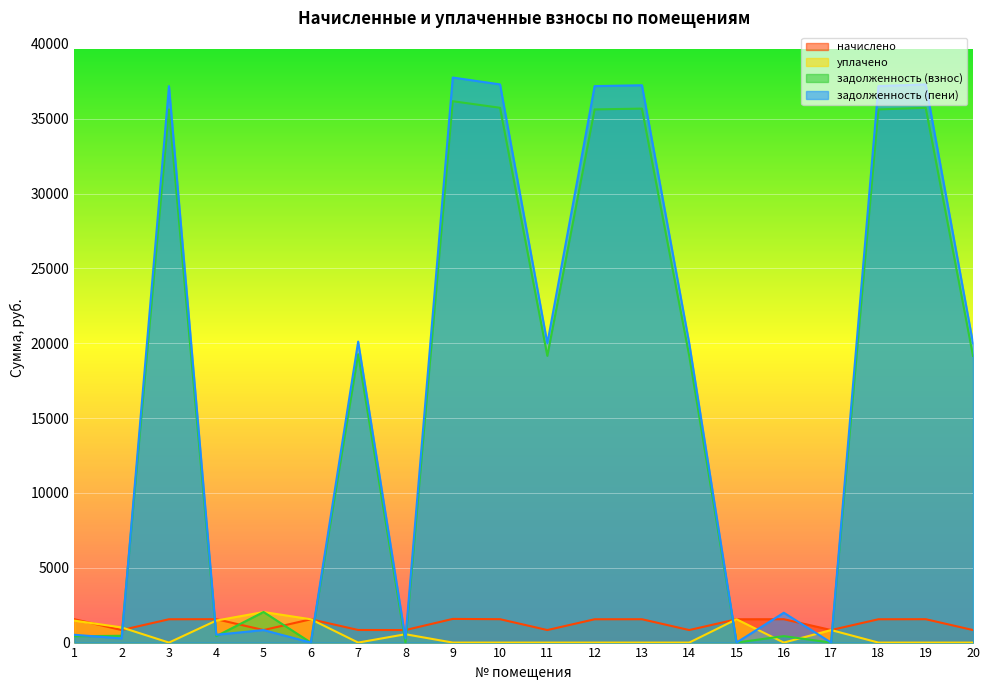

Is it true that задолженность (пени) equals 20108.2 at 7?

True